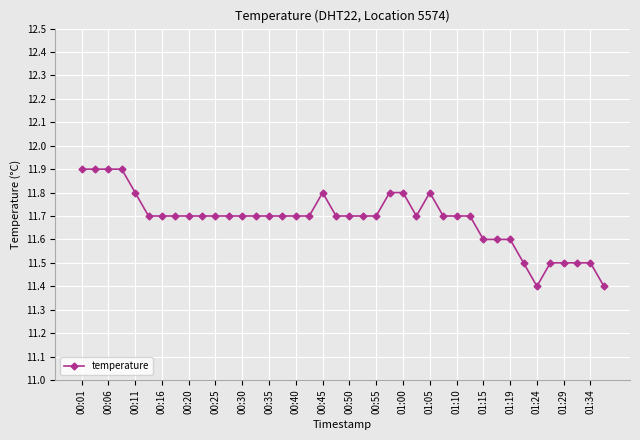

What is the sum of all values?

467.4